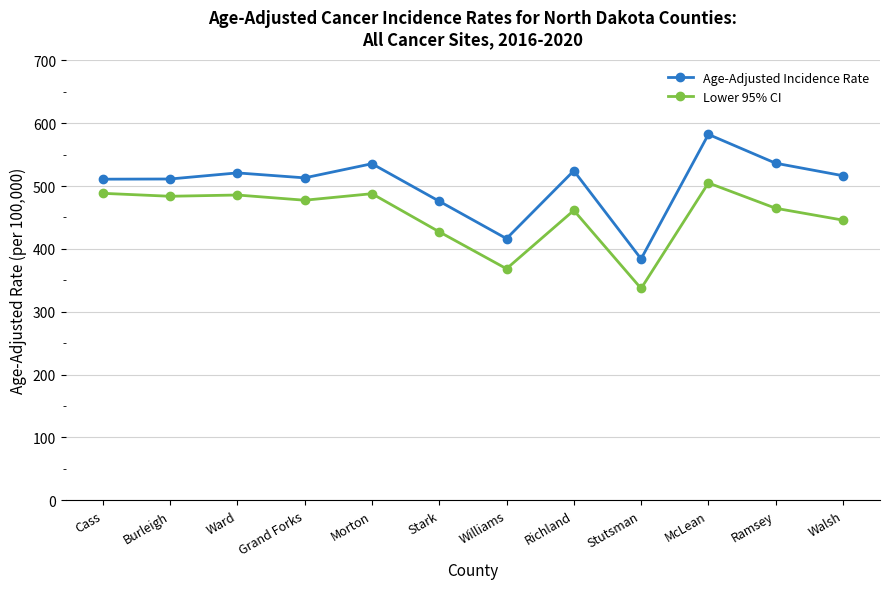

How many lines are shown in the chart?

2